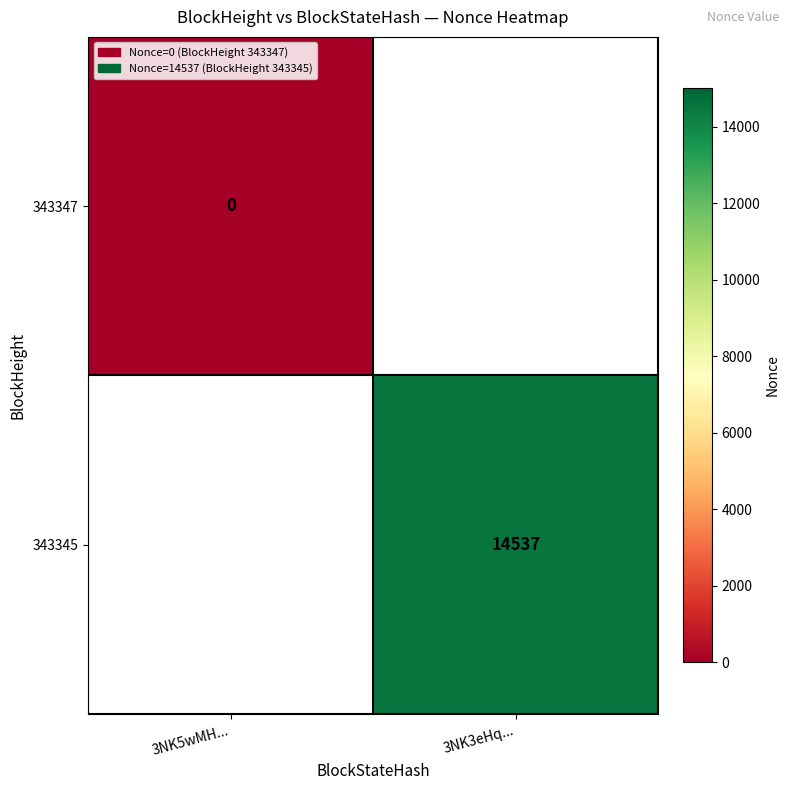

The value of 343345 at 3NK3eHq... is 14537. True or false?

True